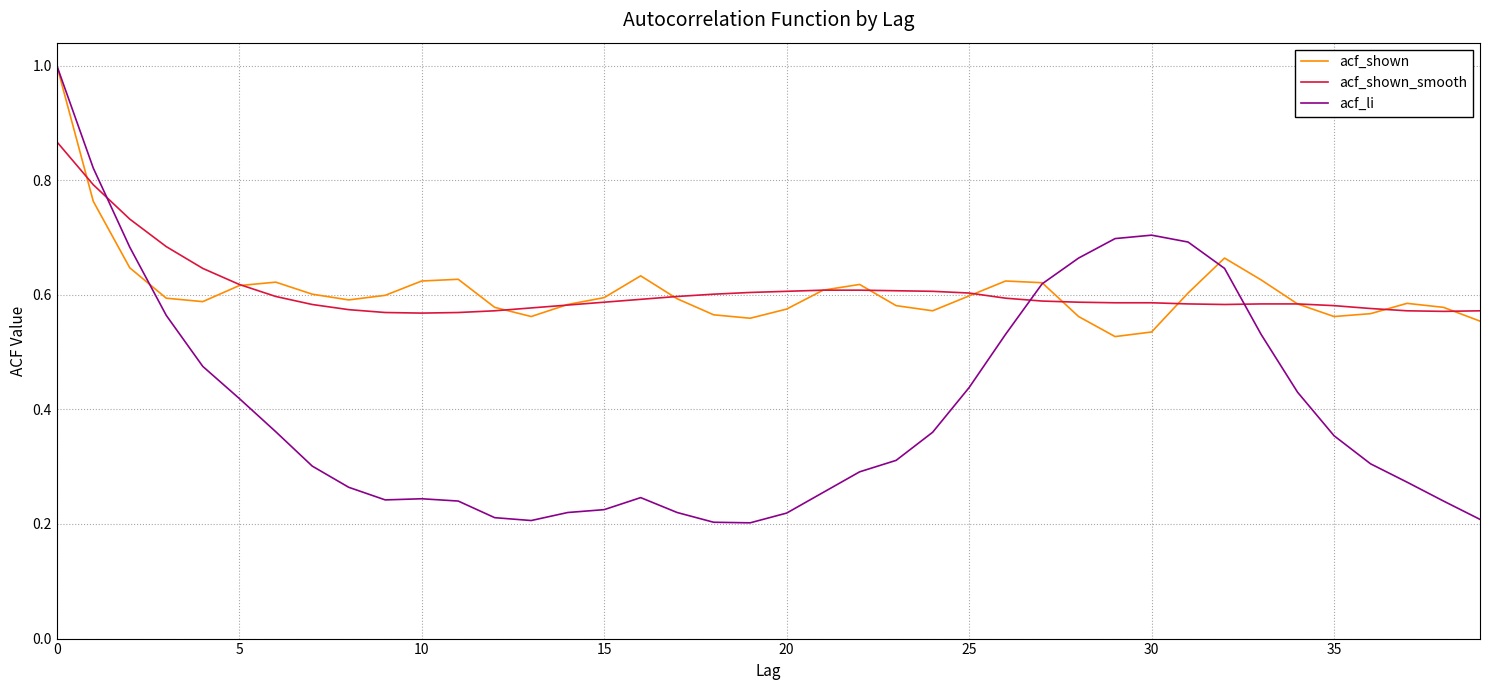

Which series has the widest spread of values?

acf_li